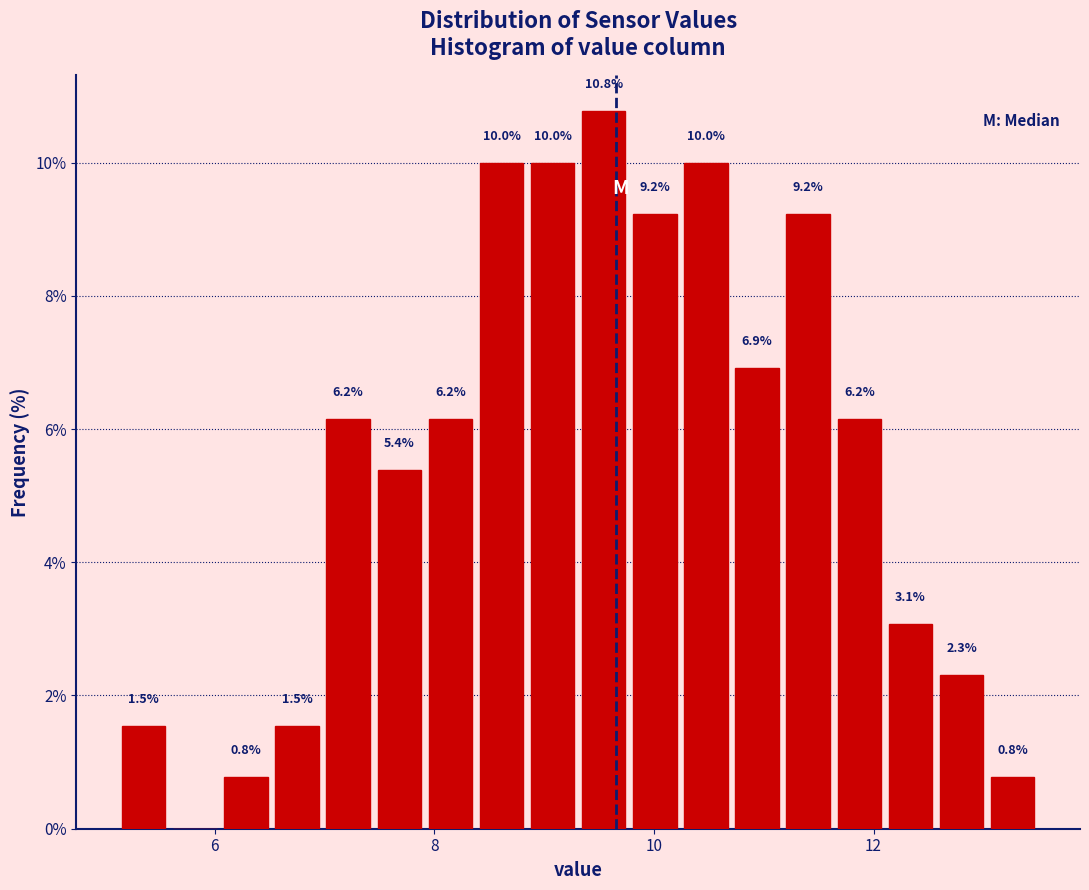

Read against the x-axis, roughly where is the centre of the tallest bar?

9.6